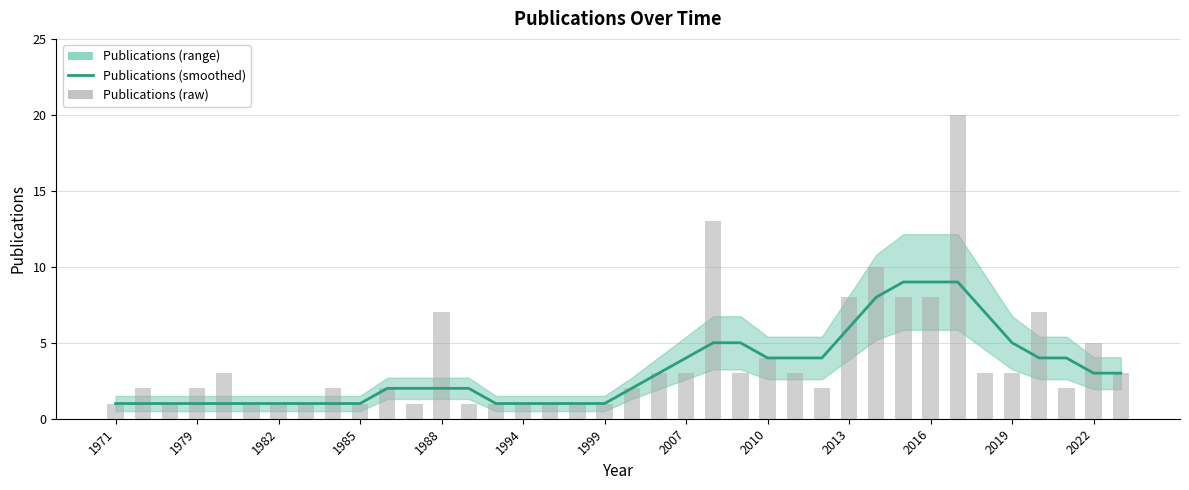

Which series has the widest spread of values?

Publications (raw)